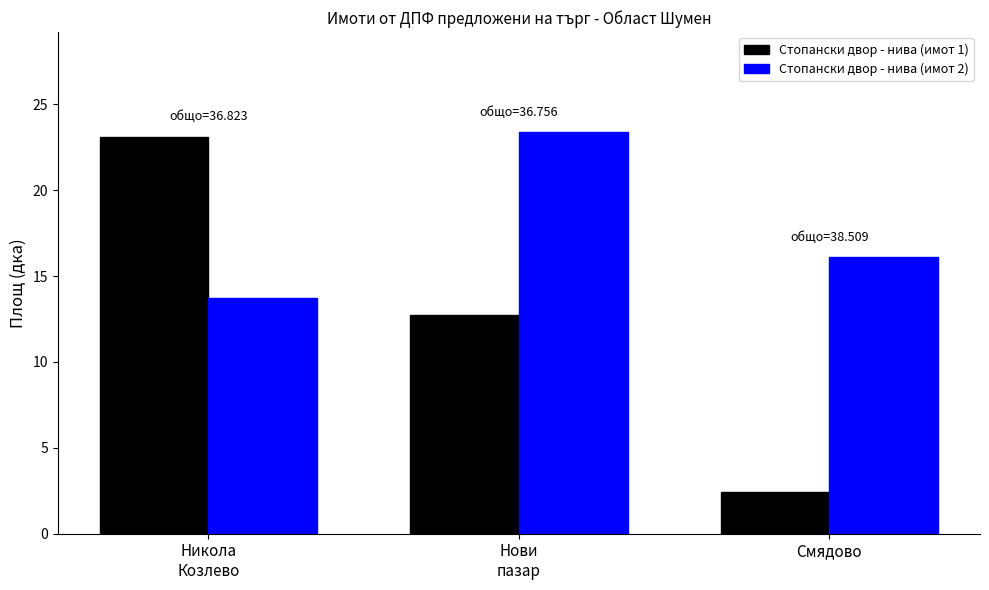

How many bars are there in total?

6